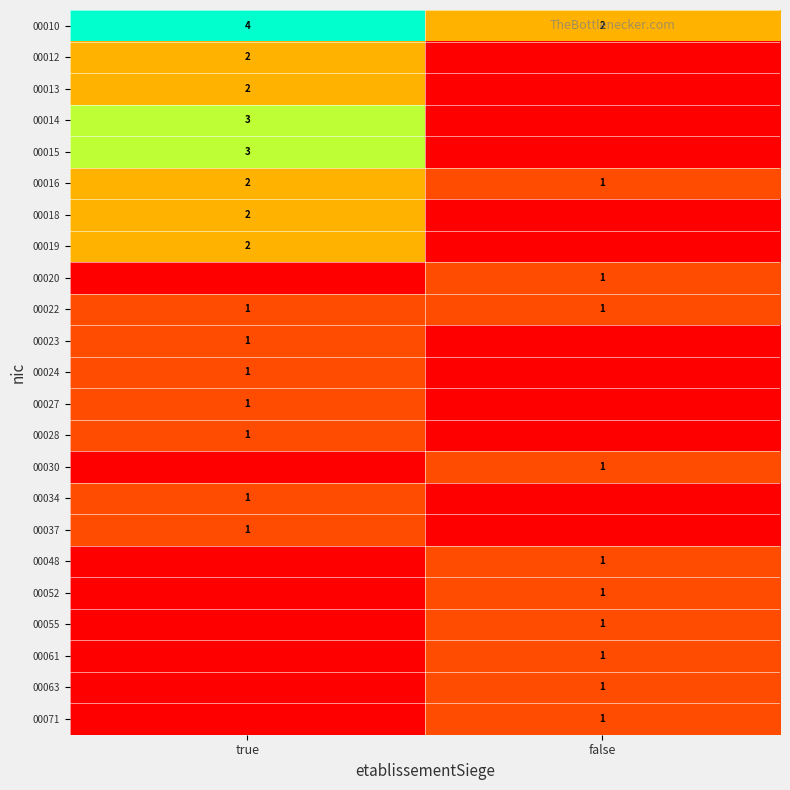

What is the difference between the highest and lowest values at true?

4